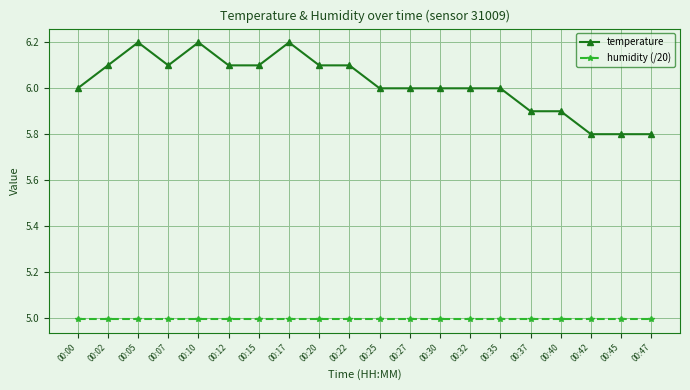

How many categories are shown in the chart?

20